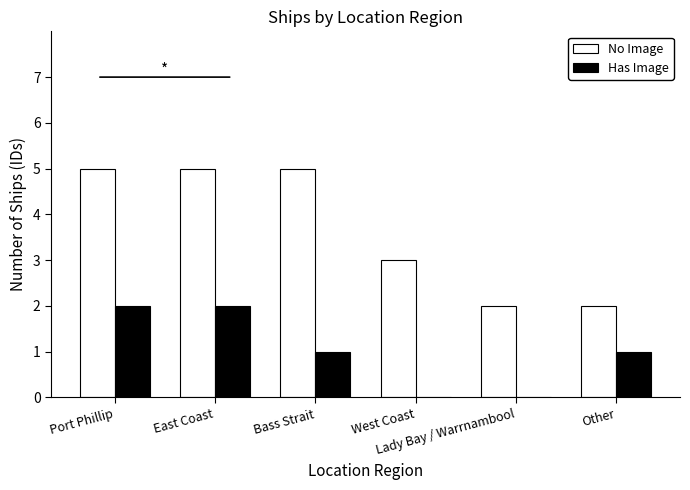

Which series has the largest total across all categories?

No Image